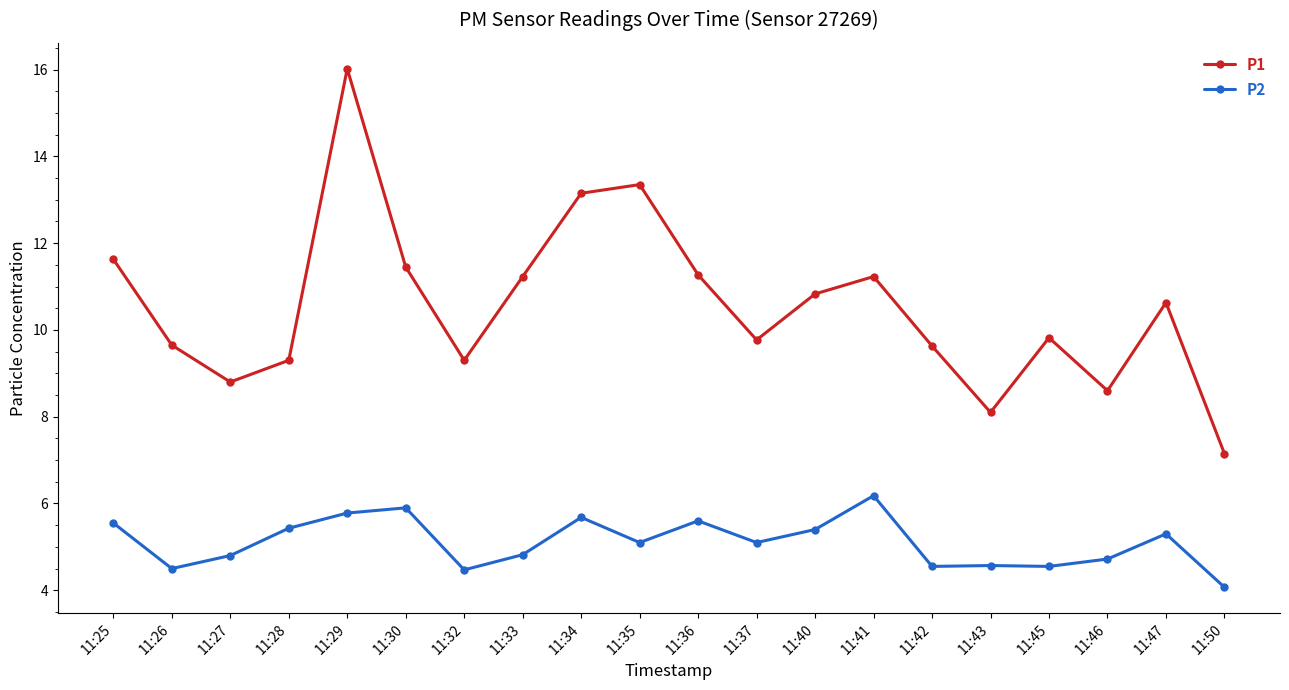

What is the difference between the highest and lowest values at 11:46?

3.9